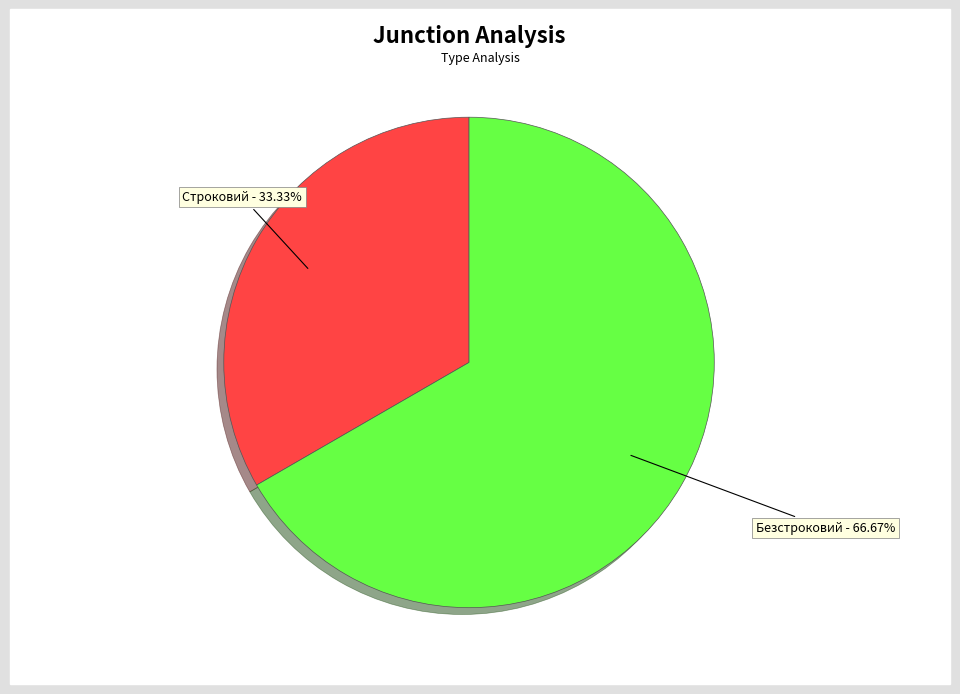

Rank the categories by value from highest to lowest.

Безстроковий, Строковий